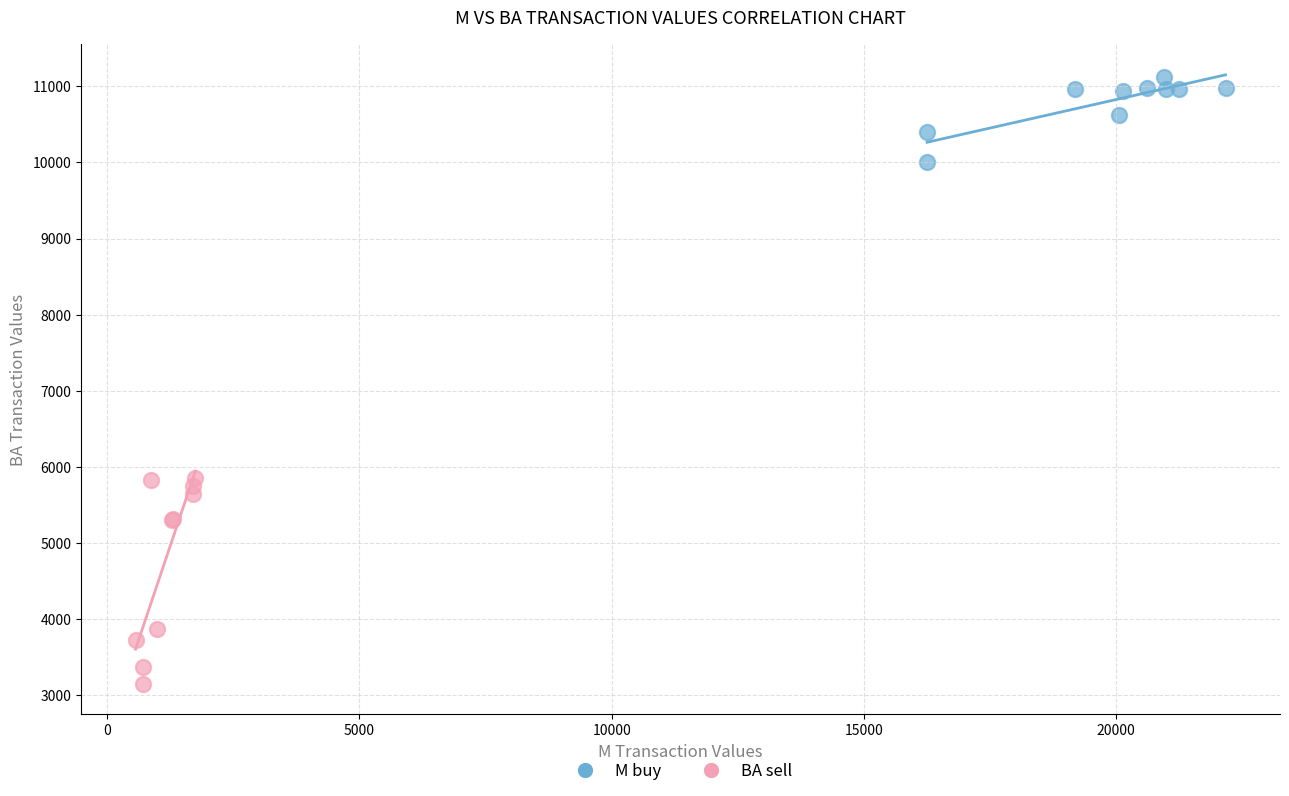

What are all the series names shown in the legend?

M buy, BA sell